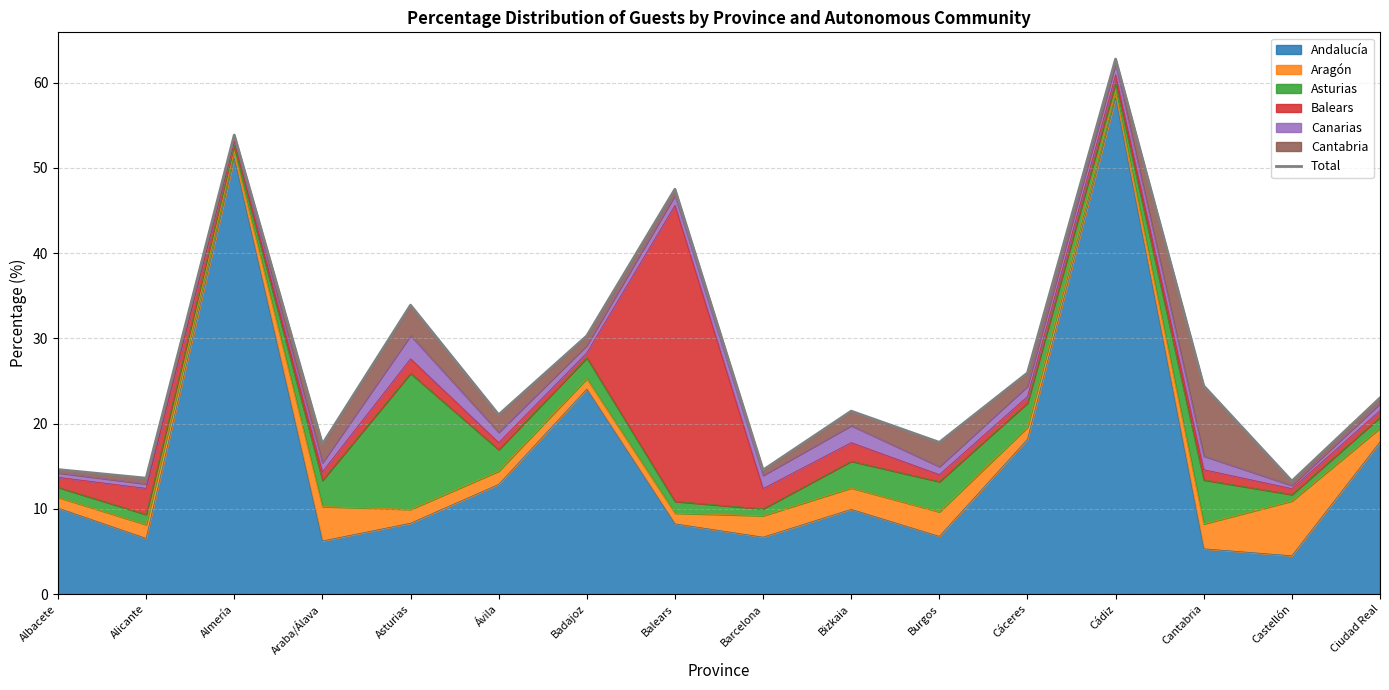

What is the label of the 7th point from the left?

Badajoz